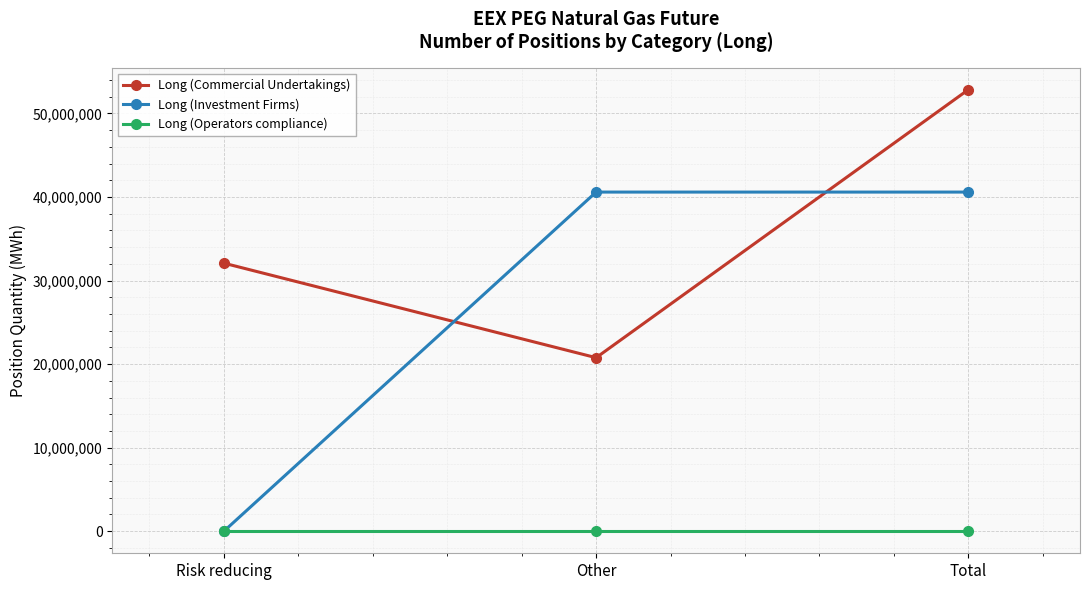

Reading left to right, transcribe all the data shown in this chart.

Long (Commercial Undertakings): Risk reducing=32082720	Other=20769667	Total=52852387
Long (Investment Firms): Risk reducing=0	Other=40593711	Total=40593711
Long (Operators compliance): Risk reducing=0	Other=0	Total=0